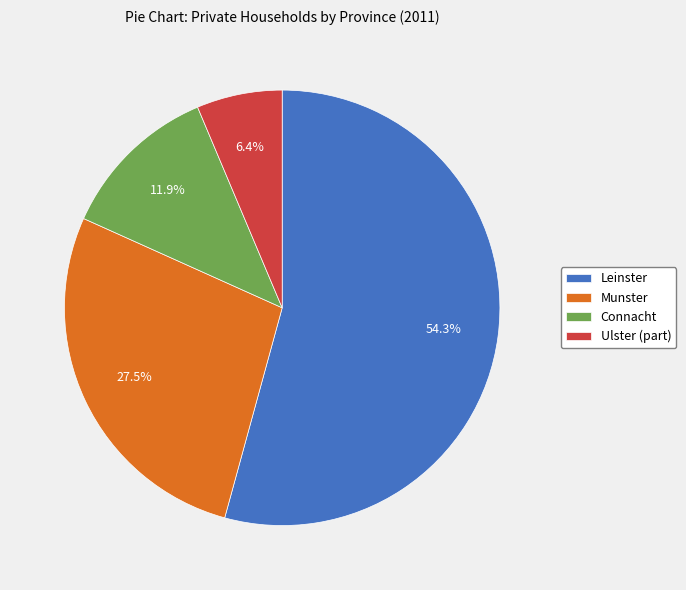

Does any single category account for the majority?

Yes